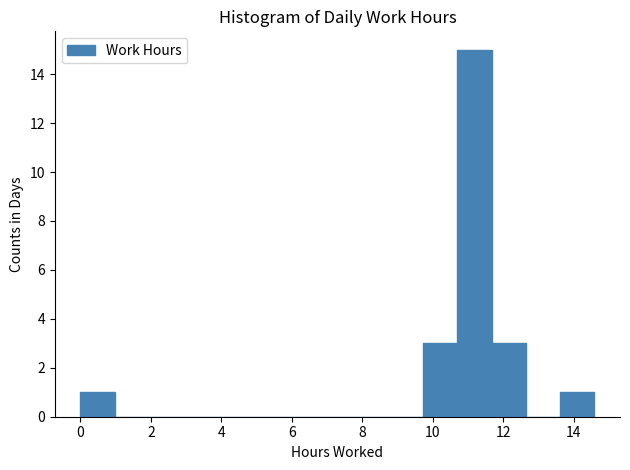

Over which range of the x-axis is the bar tallest?

10.6 to 11.6